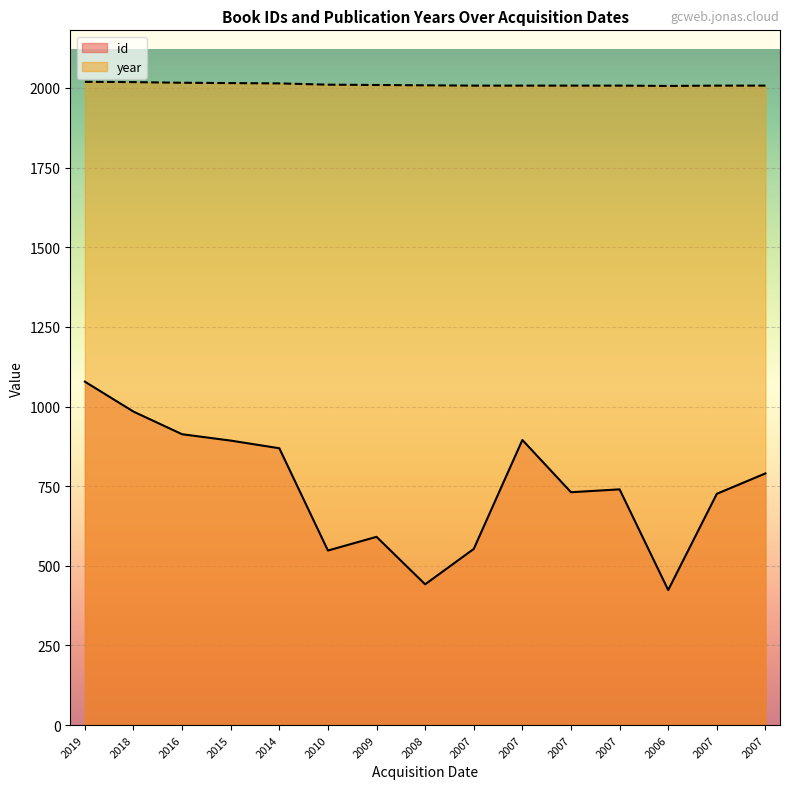

What are all the series names shown in the legend?

id, year